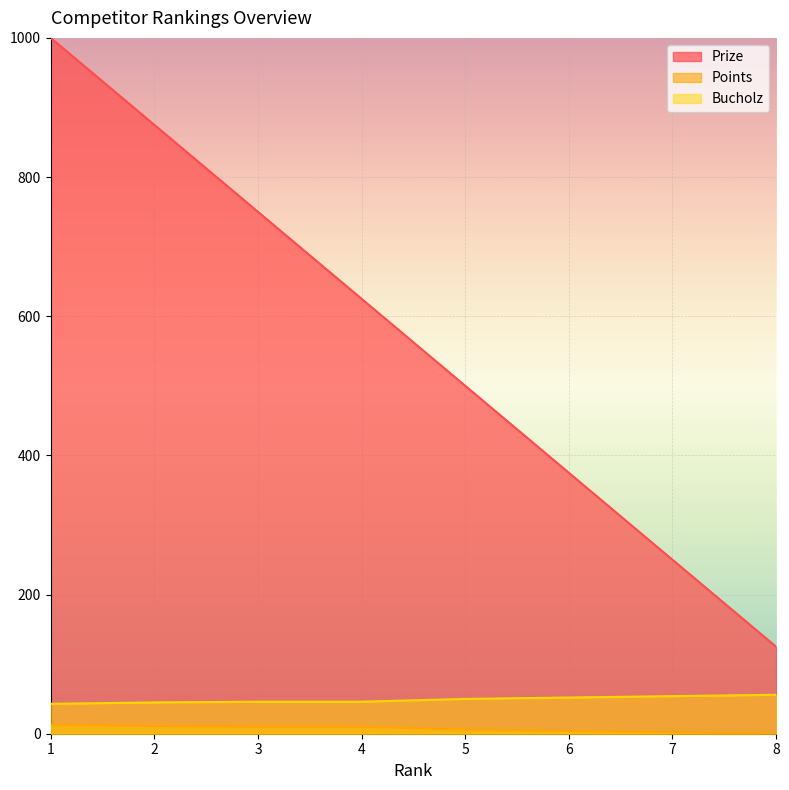

Does the chart display data point markers on the line(s)?

No